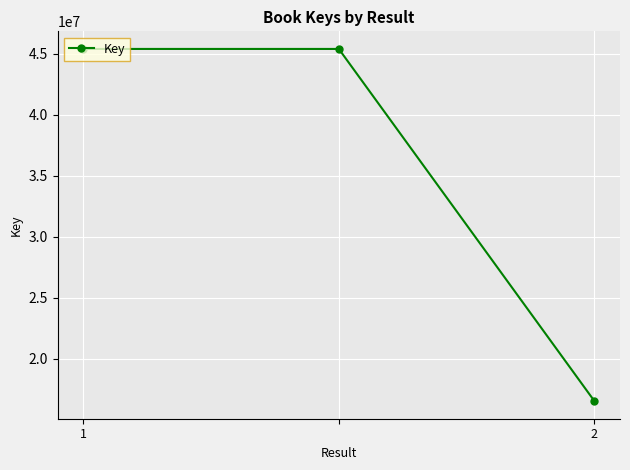

What is the average value?

35760056